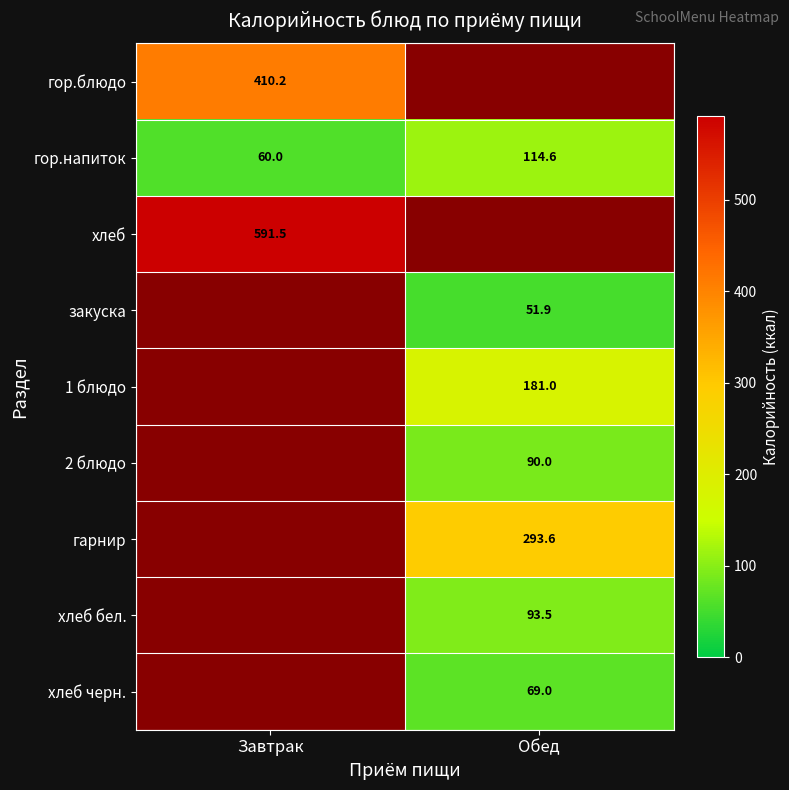

True or false: хлеб has a value of 876.8 at Завтрак.

False